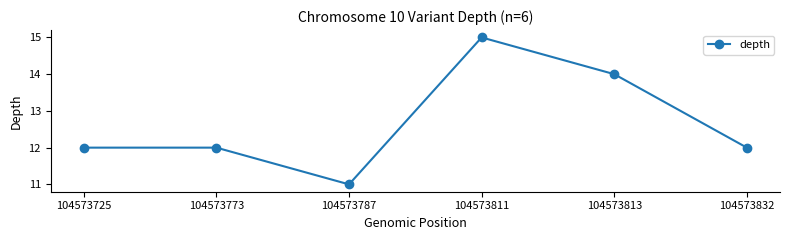

Between 104573813 and 104573832, which is larger?

104573813